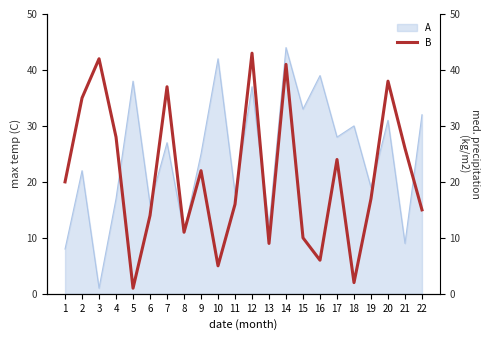

What is the difference between the values at 5 and 17?

23